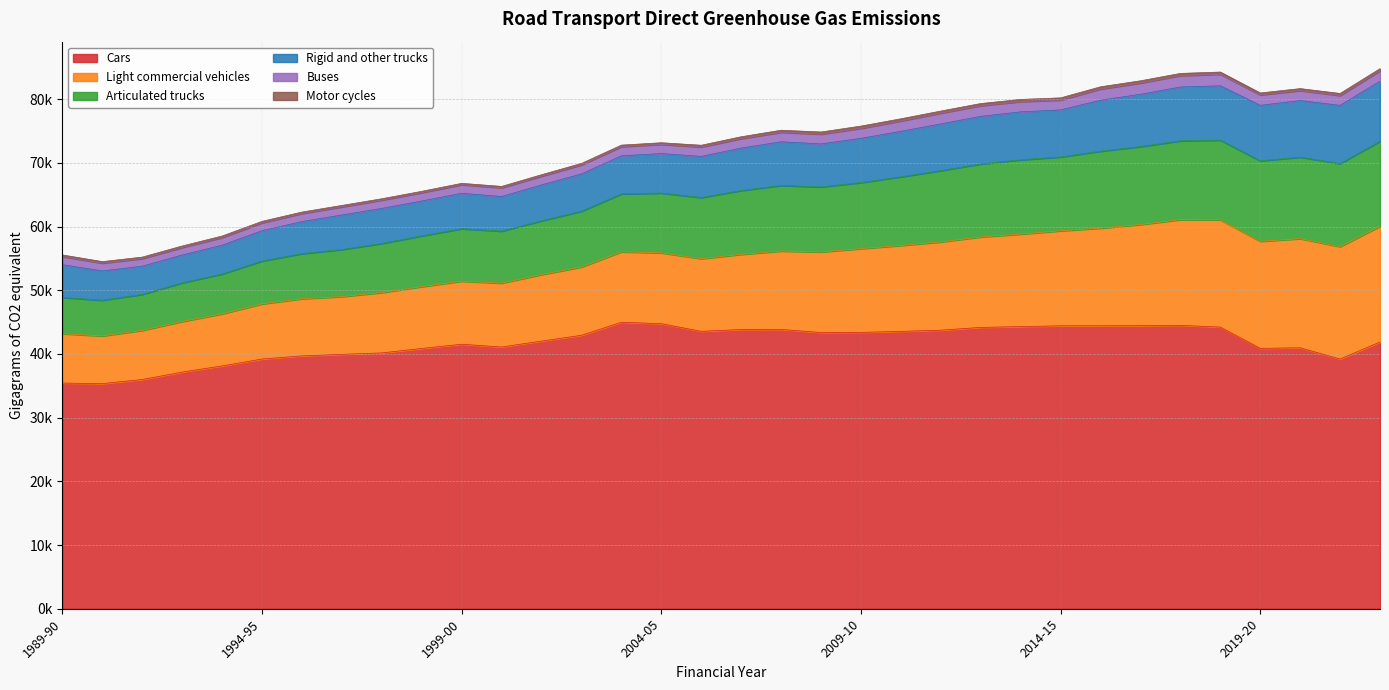

True or false: Light commercial vehicles and Rigid and other trucks intersect in this chart.

False